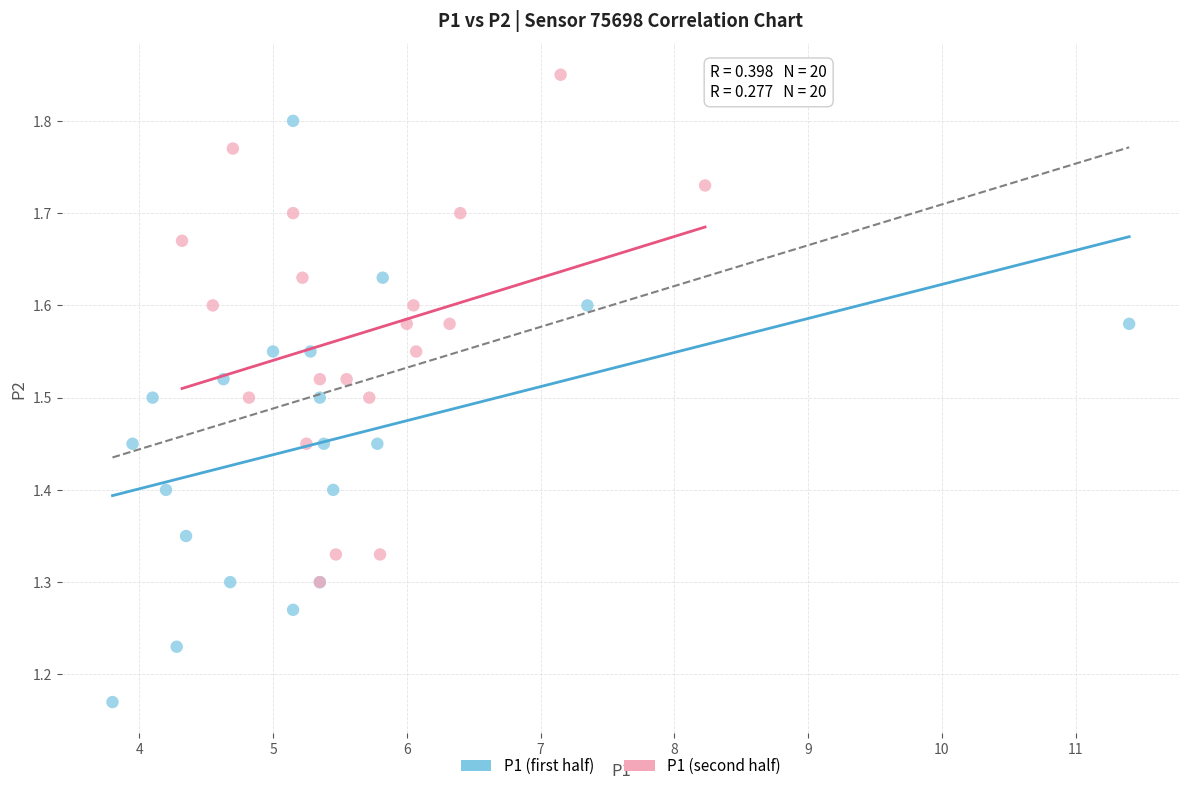

Which series reaches the maximum Y coordinate?

P1 (second half)